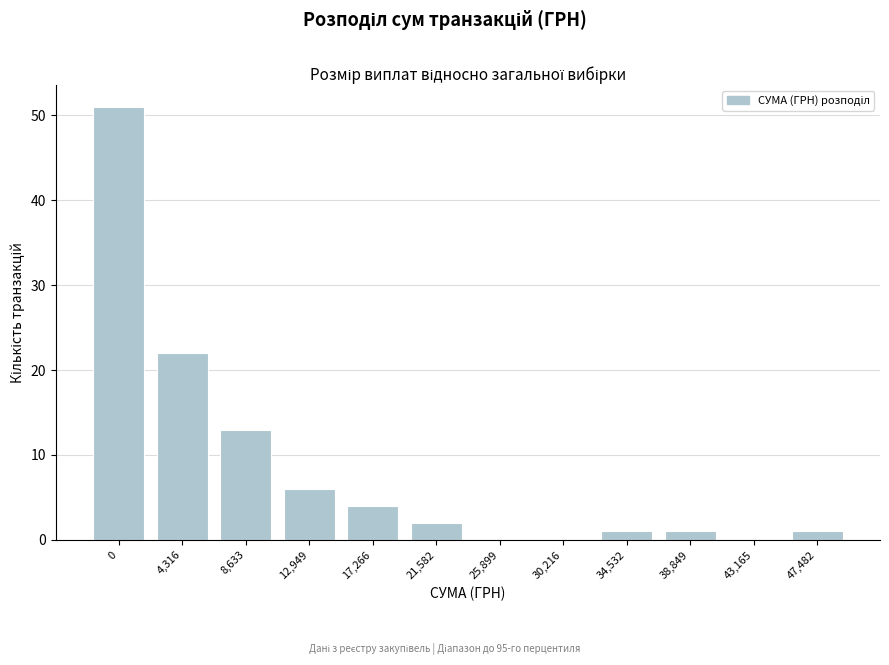

Reading left to right, list all the values displayed in this chart.

0=51	4,316=22	8,633=13	12,949=6	17,266=4	21,582=2	25,899=0	30,216=0	34,532=1	38,849=1	43,165=0	47,482=1